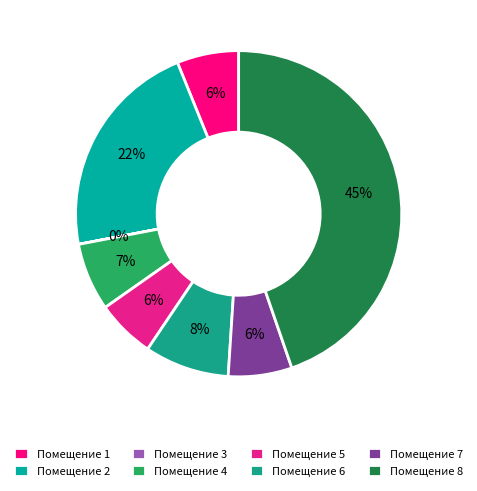

Rank the categories by value from highest to lowest.

8, 2, 6, 4, 7, 1, 5, 3